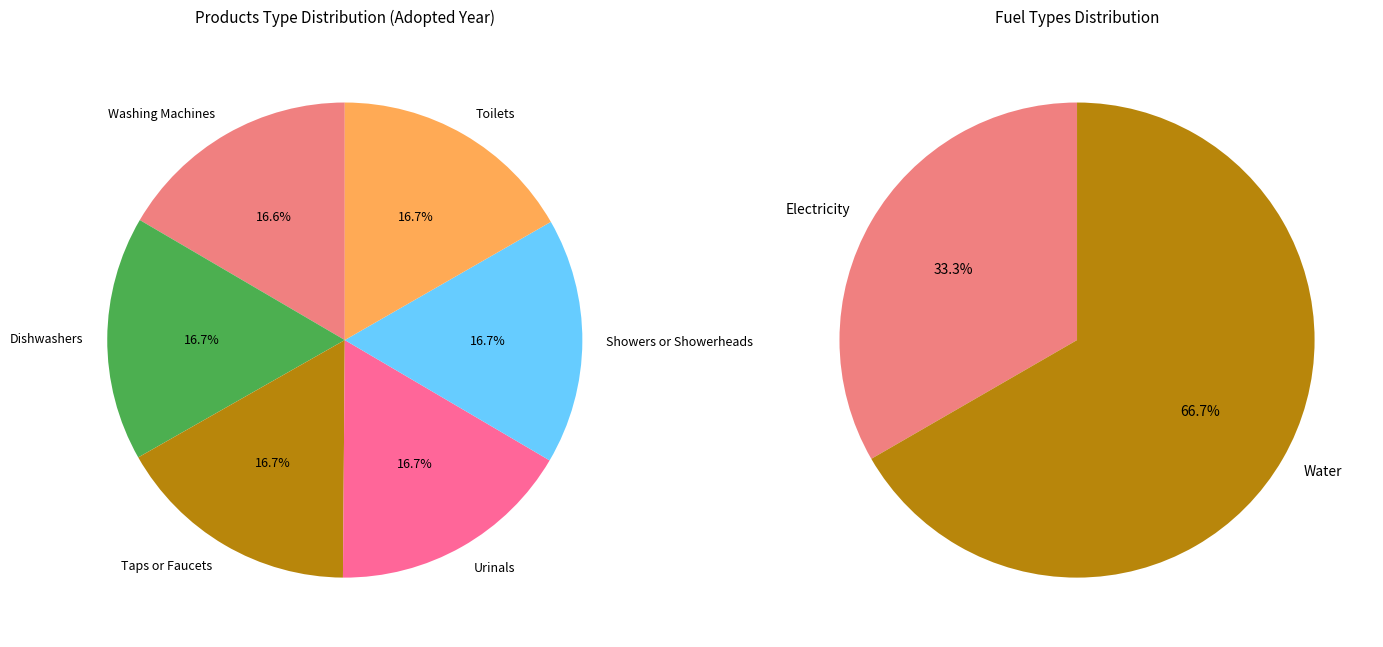

Which has a higher value, Dishwashers or Showers or Showerheads?

Showers or Showerheads